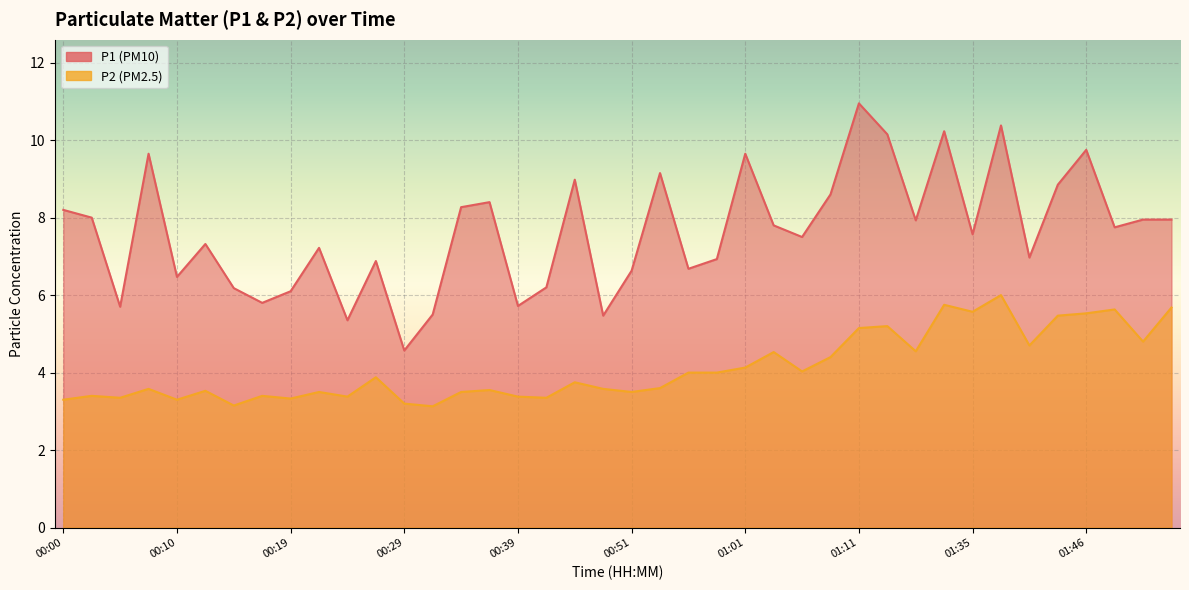

Where is the first local maximum for P1?

00:07